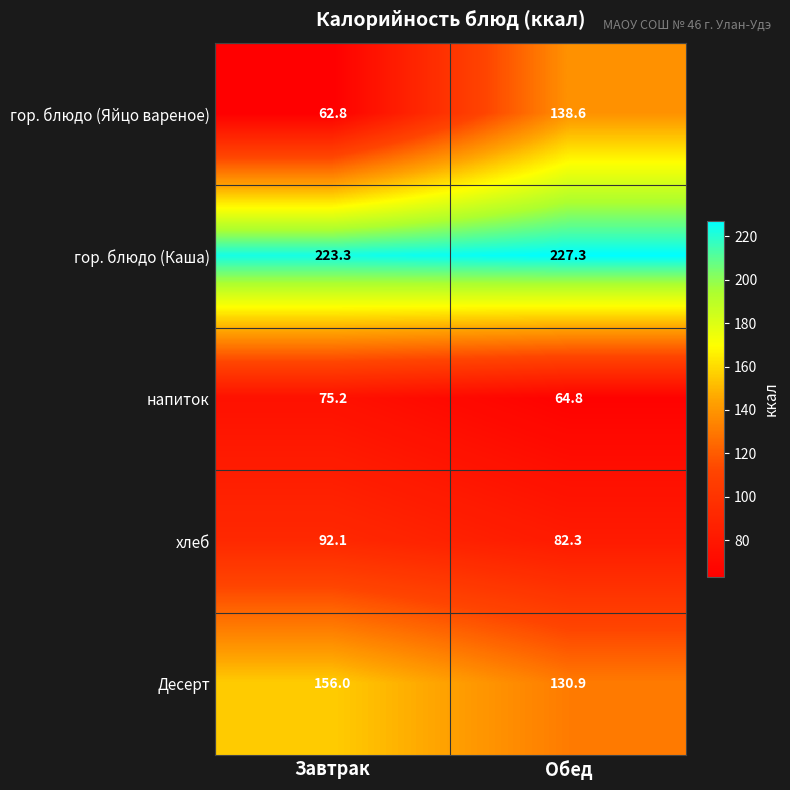

At which label is гор. блюдо (Каша) closest to 225?

Завтрак